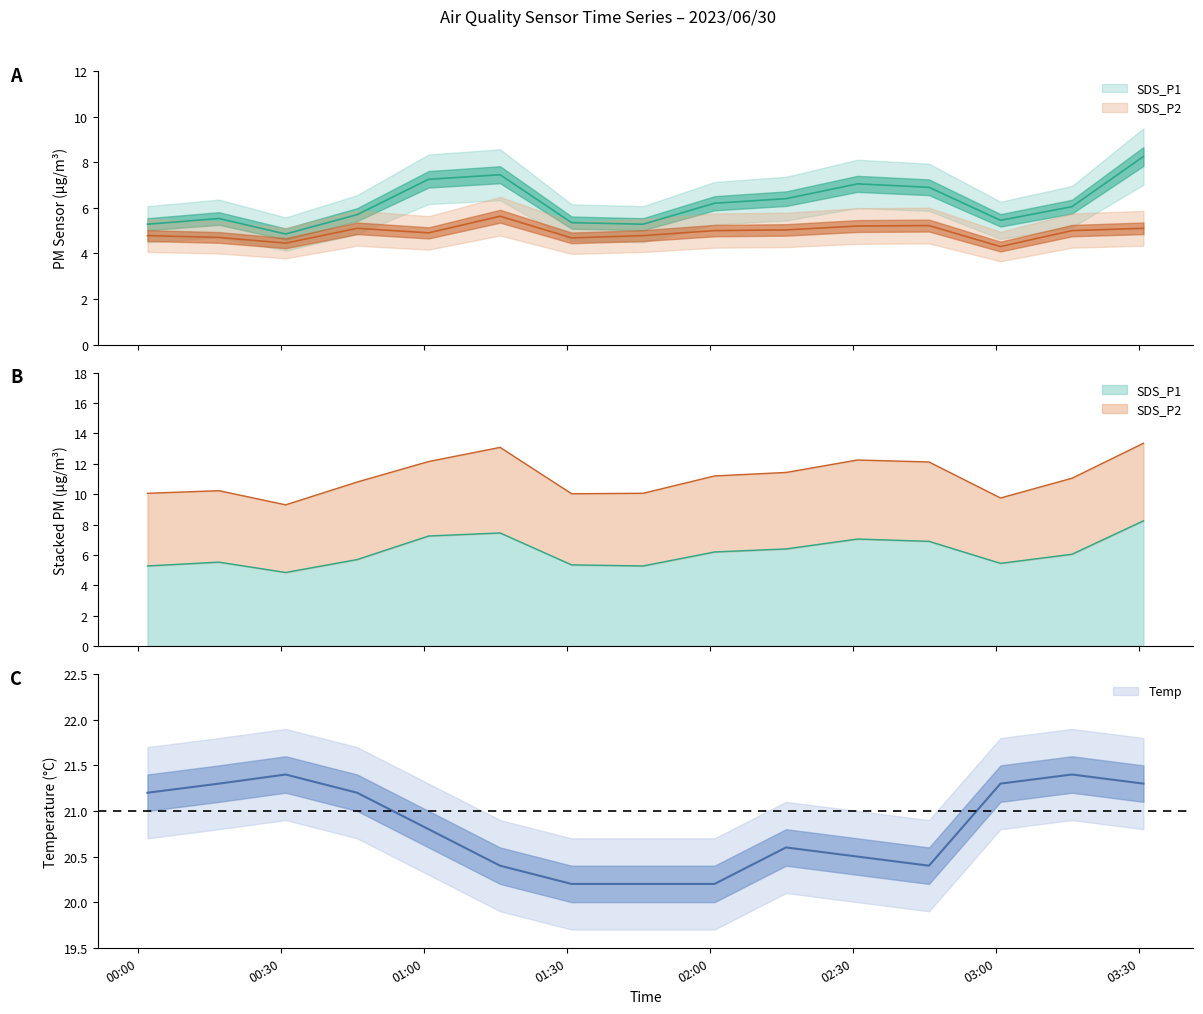

Rank the series by their maximum value, from lowest to highest.

SDS_P2, SDS_P1, Temp